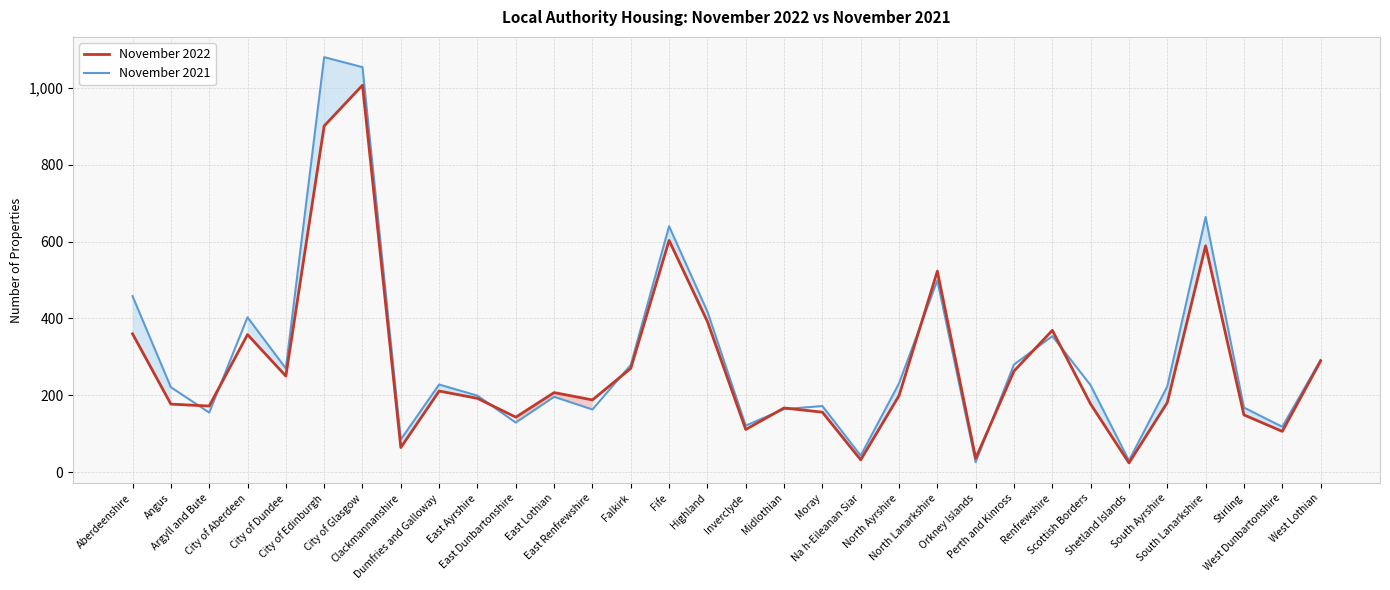

Which has a higher value, Fife or Stirling?

Fife